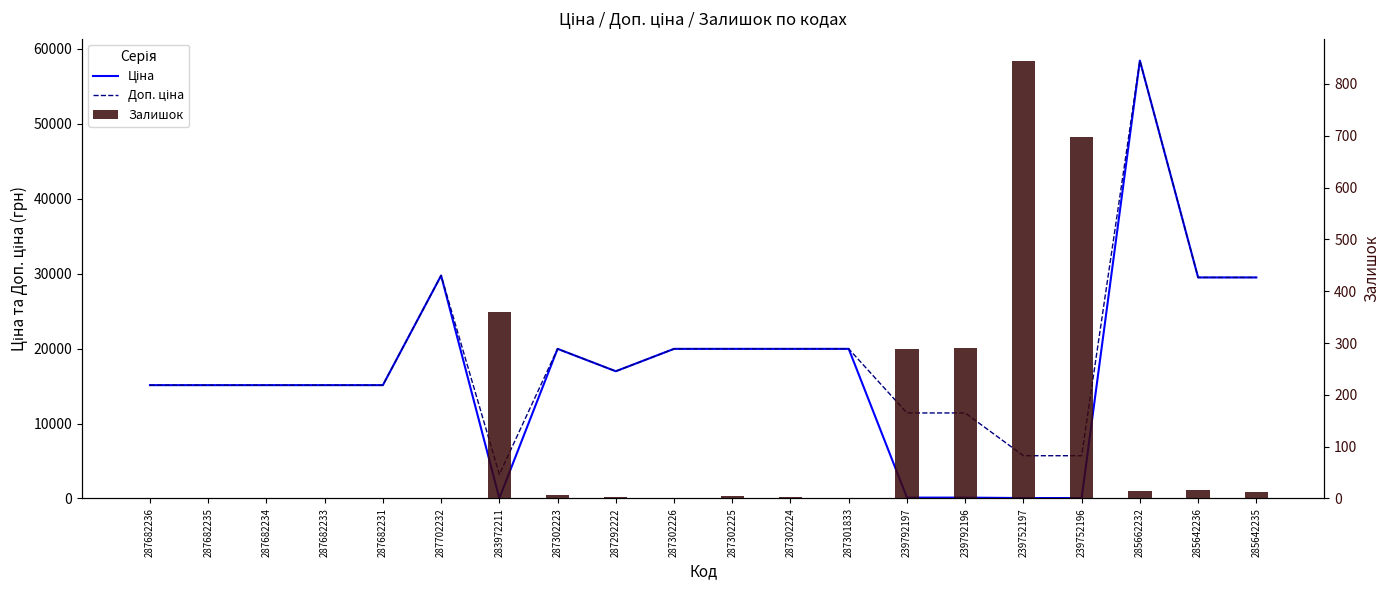

How many values in the Доп. ціна series are below 16976?

10